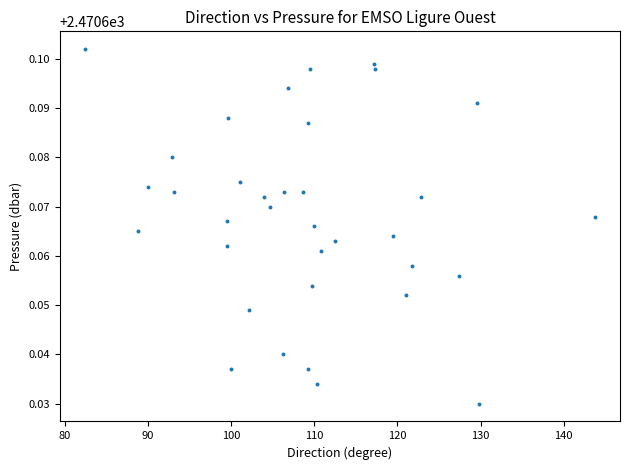

What is the range of X values (max minus min)?

61.2